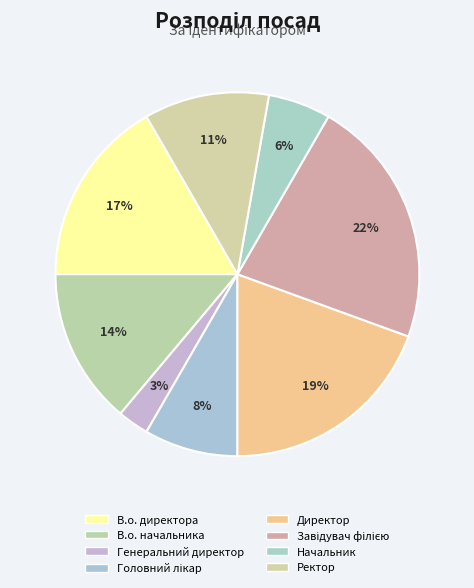

Rank the categories by value from highest to lowest.

Завідувач філією, Директор, В.о. директора, В.о. начальника, Ректор, Головний лікар, Начальник, Генеральний директор